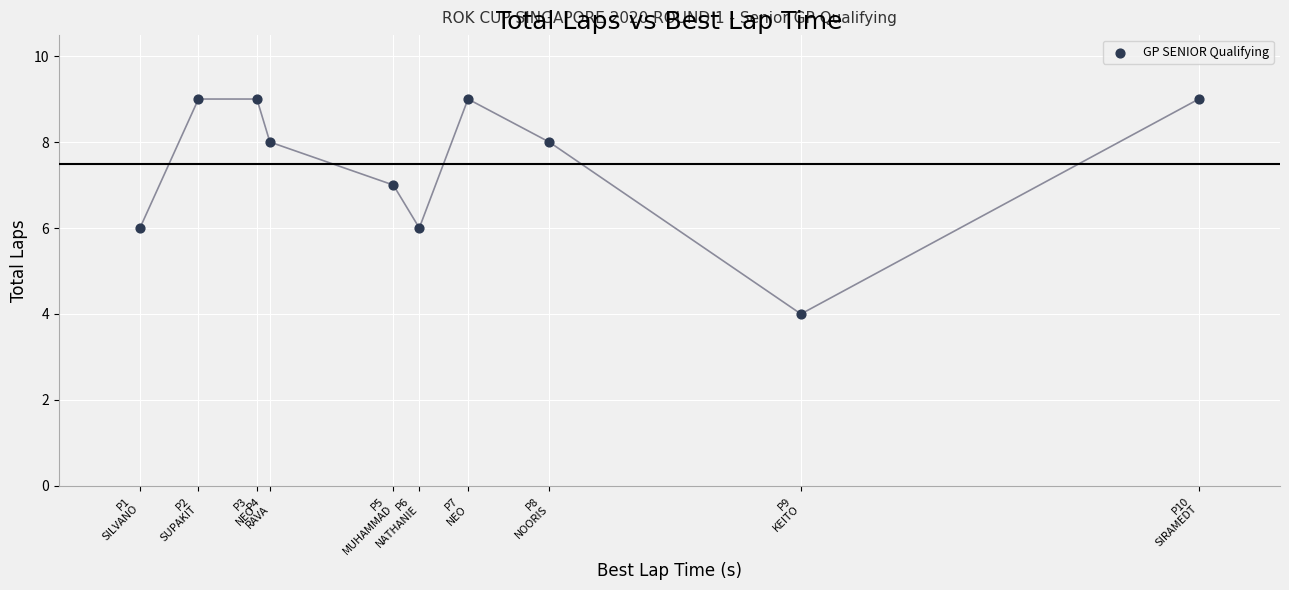

What is the range of Y values (max minus min)?

5